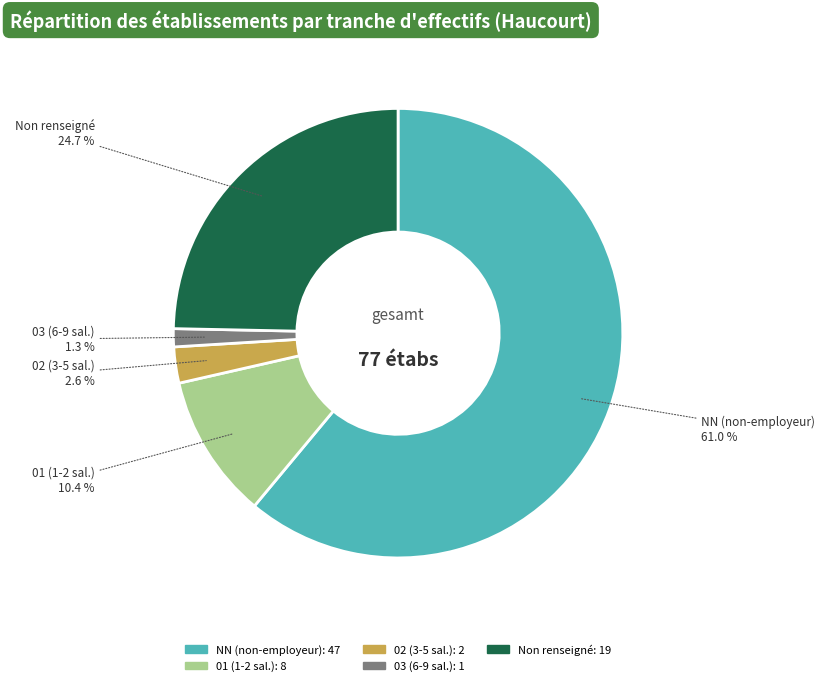

Does any single category account for the majority?

Yes